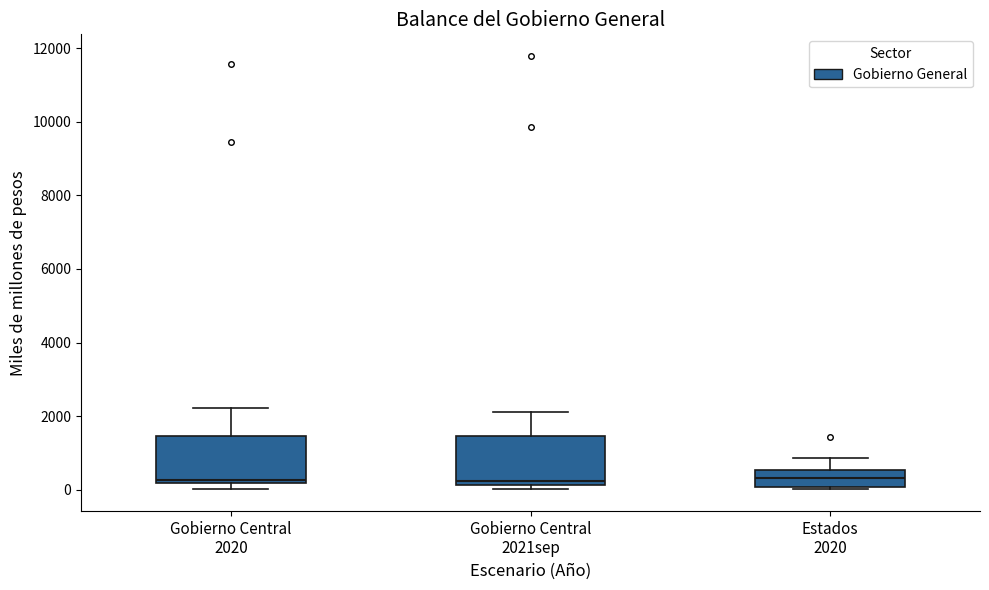

Where is the lower edge of the box for Estados 2020 on the y-axis? The values are not printed on the chart, so give them approximately, as read against the axis.

0